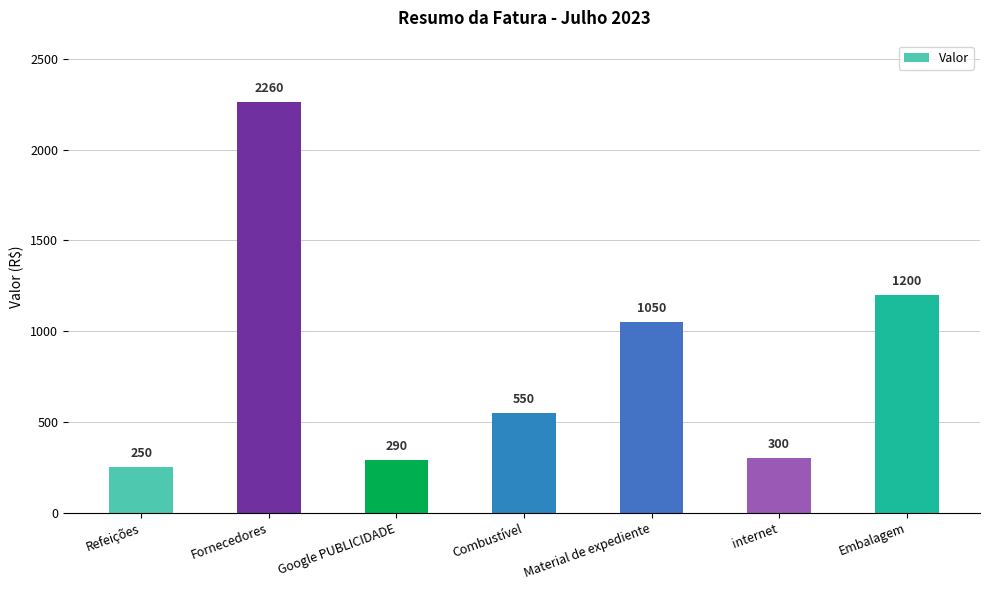

Reading right to left, extract all data points from this chart.

Embalagem=1200	internet=300	Material de expediente=1050	Combustível=550	Google PUBLICIDADE=290	Fornecedores=2260	Refeições=250